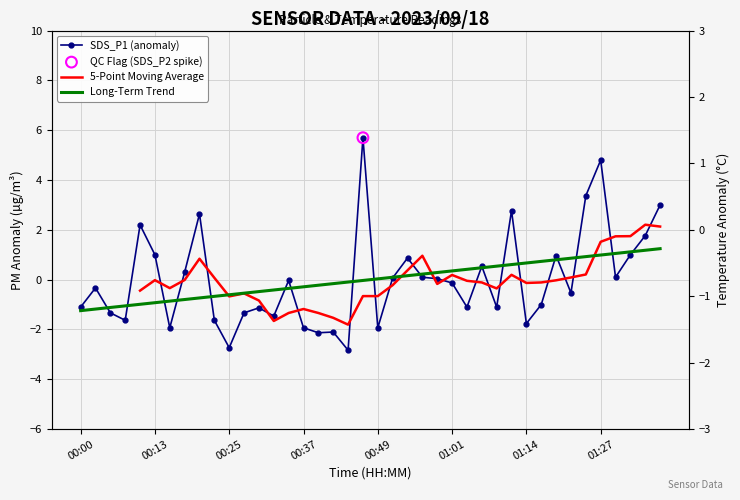

What is the total value across all series at 26?

-0.7